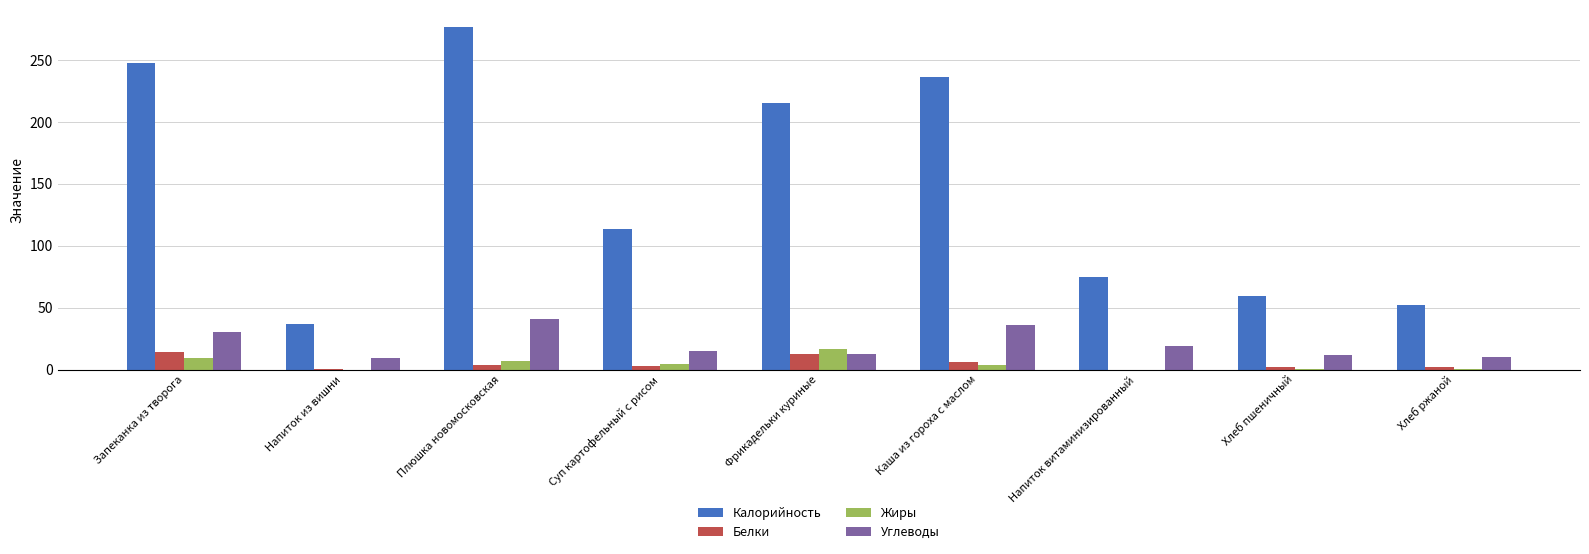

At which category does the chart reach its peak across all series?

Плюшка новомосковская